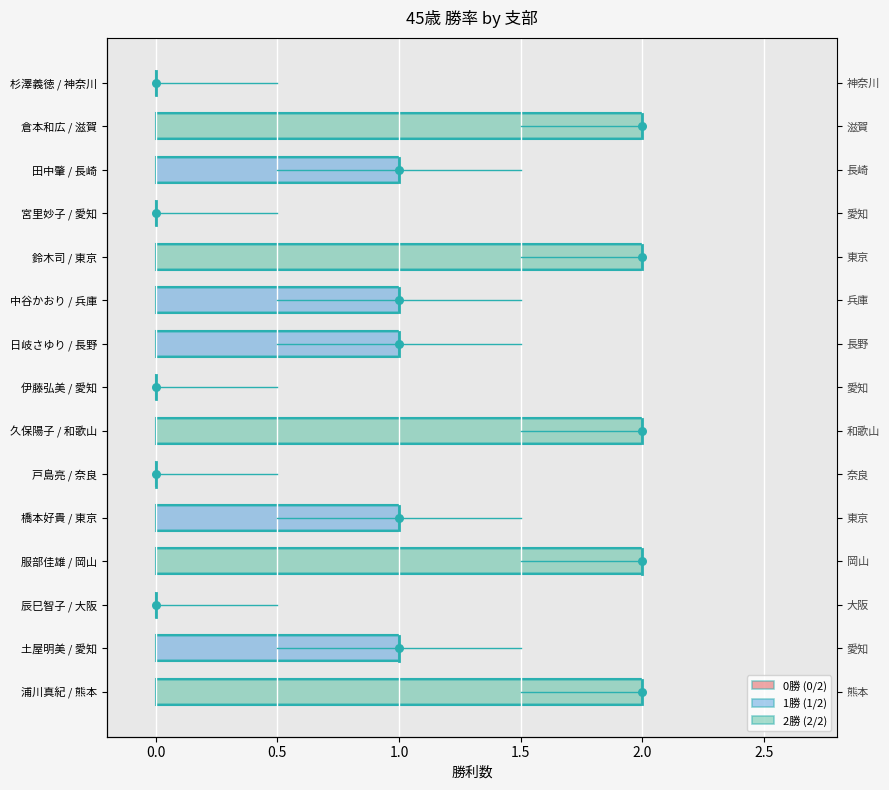

What is the change in value from 浦川真紀 / 熊本 to 橋本好貴 / 東京?

-1